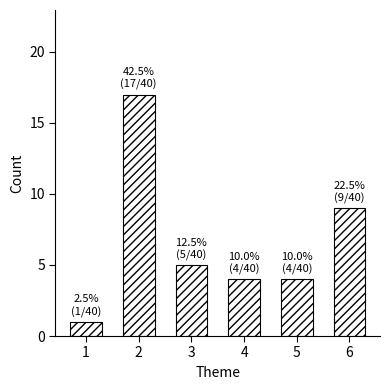

Reading left to right, transcribe all the data shown in this chart.

1	17	5	4	4	9